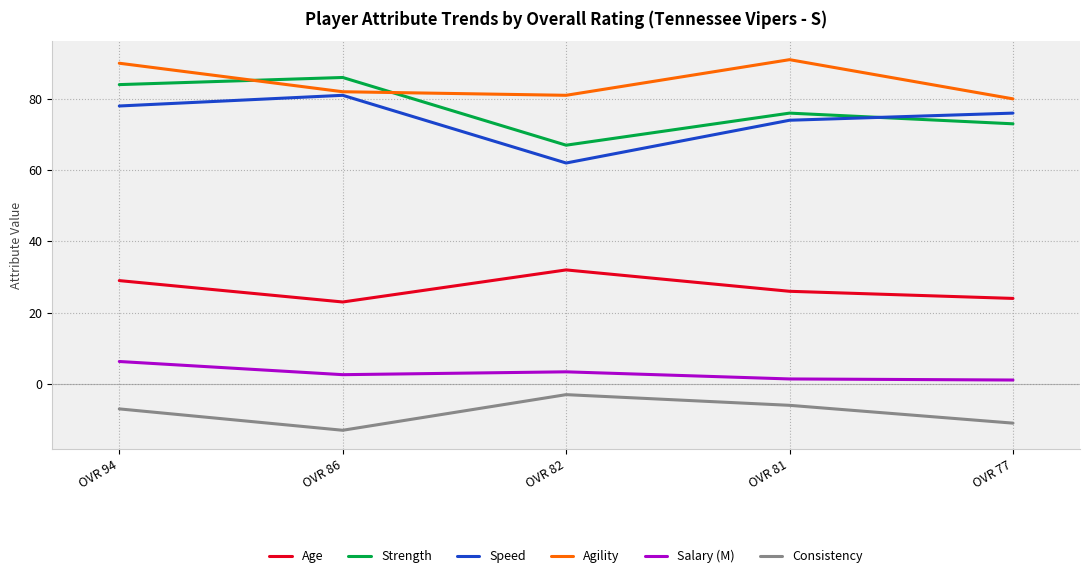

How many interior local peaks does the Strength series have?

2